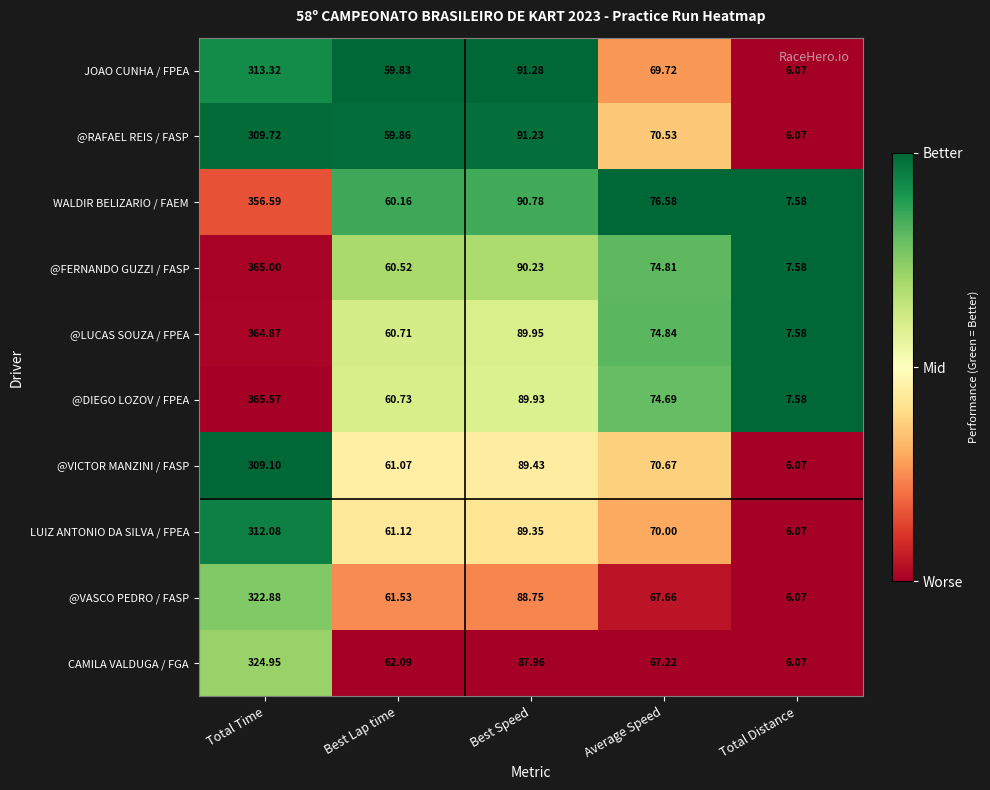

Which category has the highest value in the LUIZ ANTONIO DA SILVA / FPEA series?

Total Time